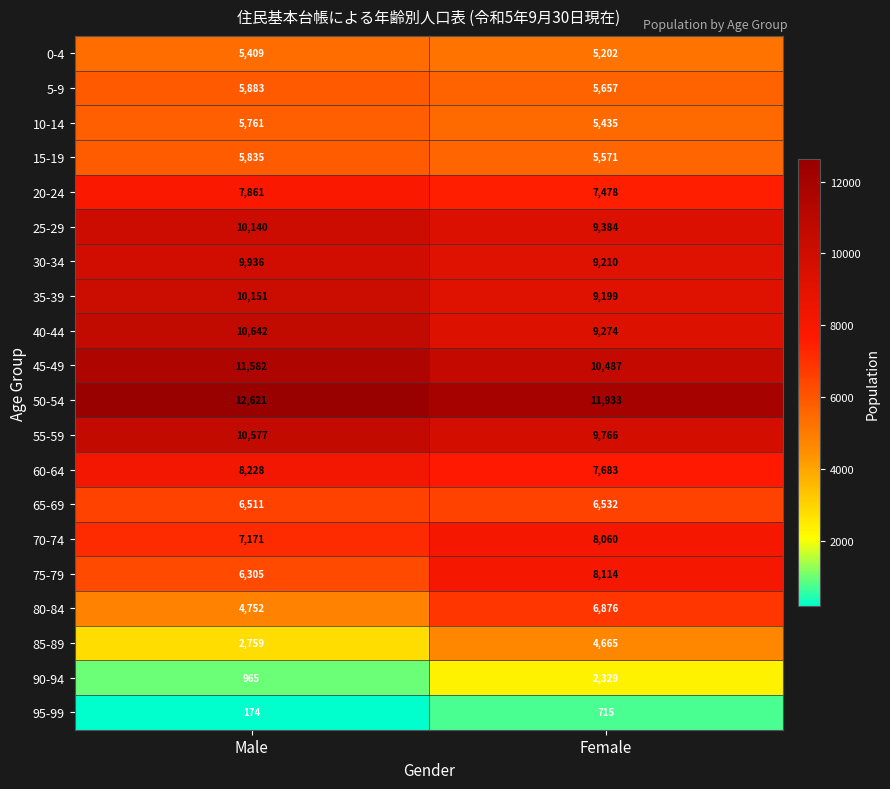

Between Male and Female, which series saw the biggest shift?

80-84